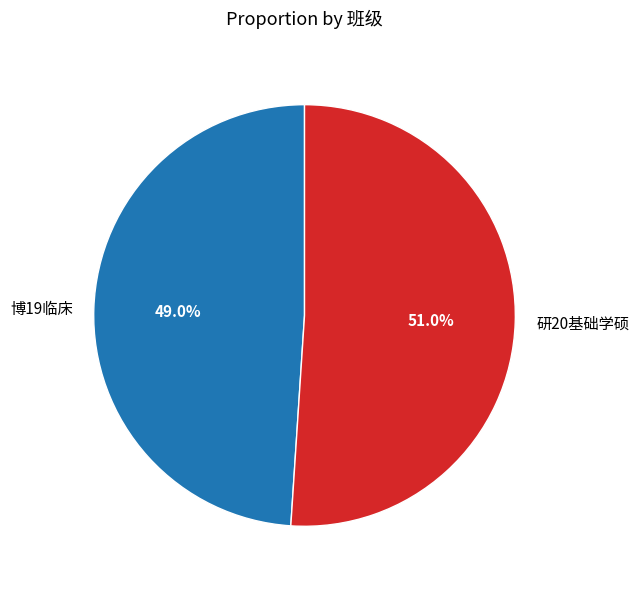

Is there a majority slice in this chart?

Yes